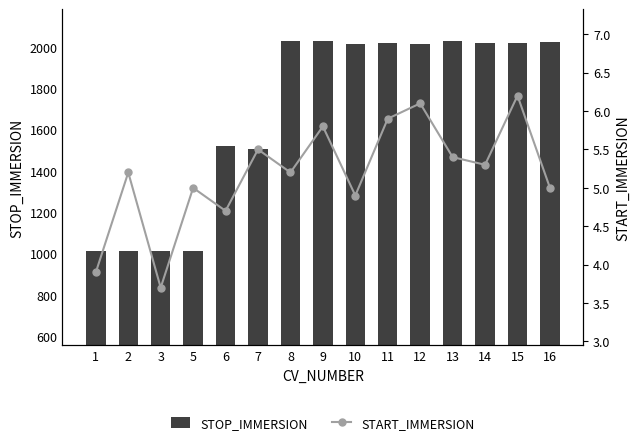

What is the difference between the maximum and second lowest values in the STOP_IMMERSION series?

1015.3